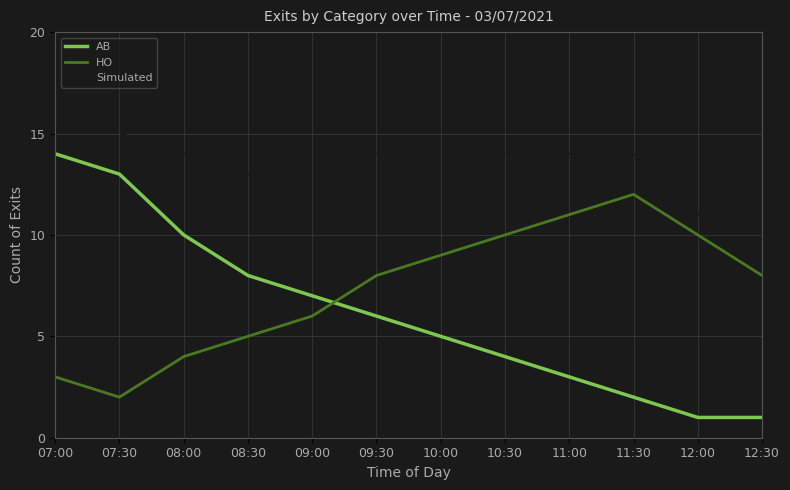

What are all the series names shown in the legend?

AB, HO, Simulated